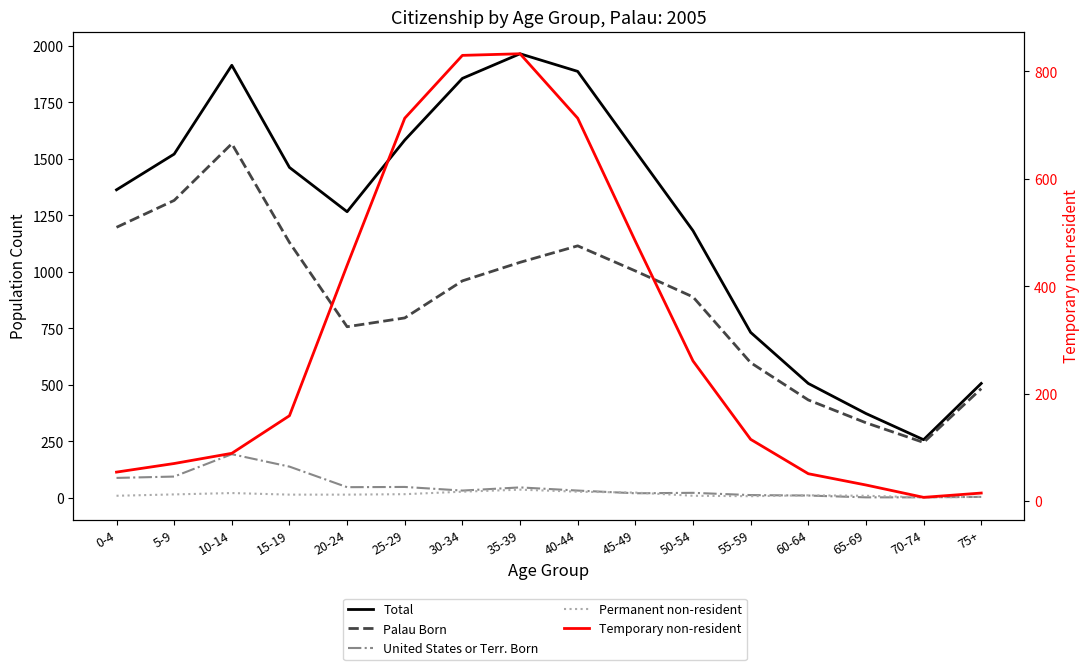

What is the value of the Palau Born point at the 3rd from the left?

1567